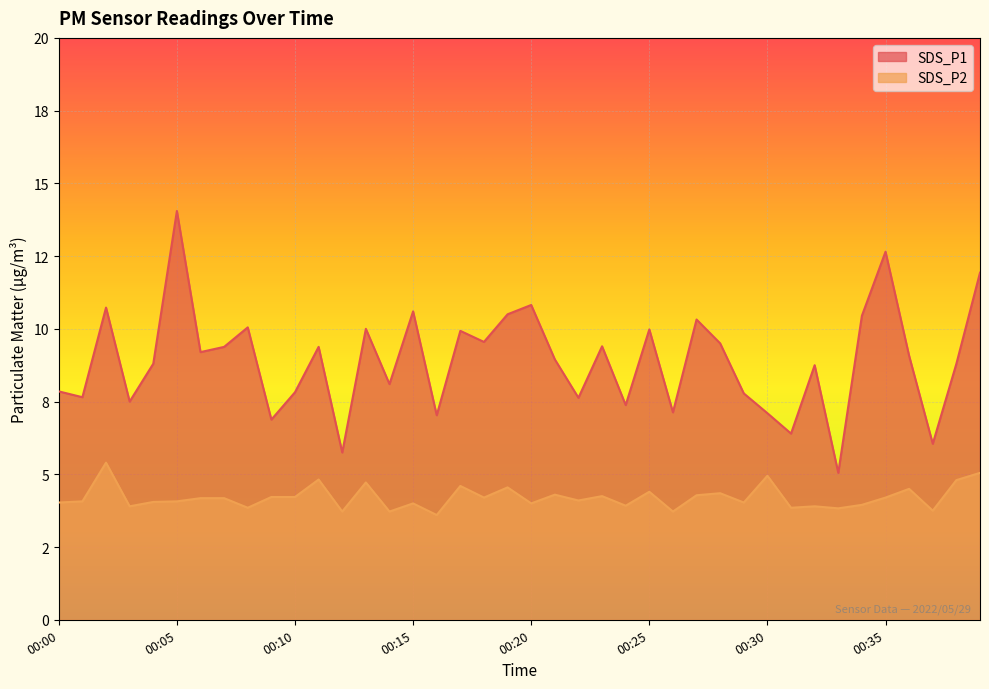

Which category has the lowest value in the SDS_P1 series?

00:33